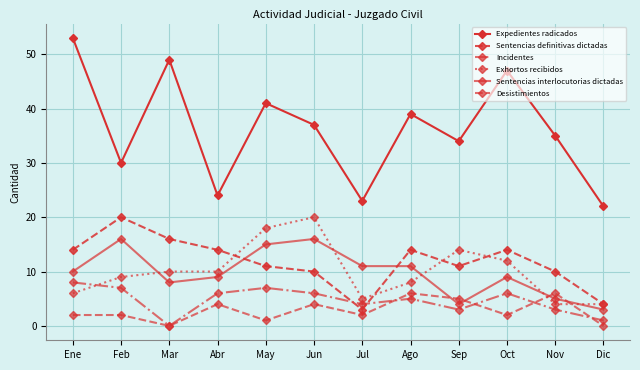

List the series in order of their peak value, highest first.

Expedientes radicados, Sentencias definitivas dictadas, Exhortos recibidos, Sentencias interlocutorias dictadas, Incidentes, Desistimientos